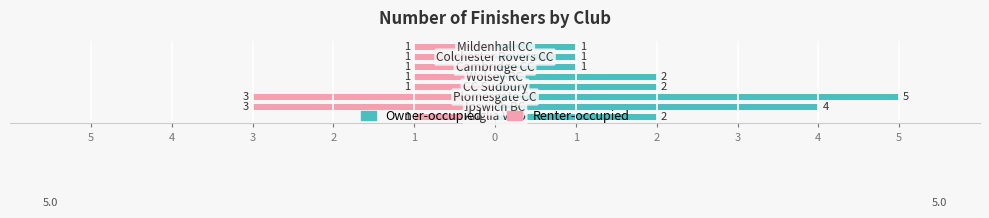

Is it true that Renter-occupied equals 0 at 2?

False